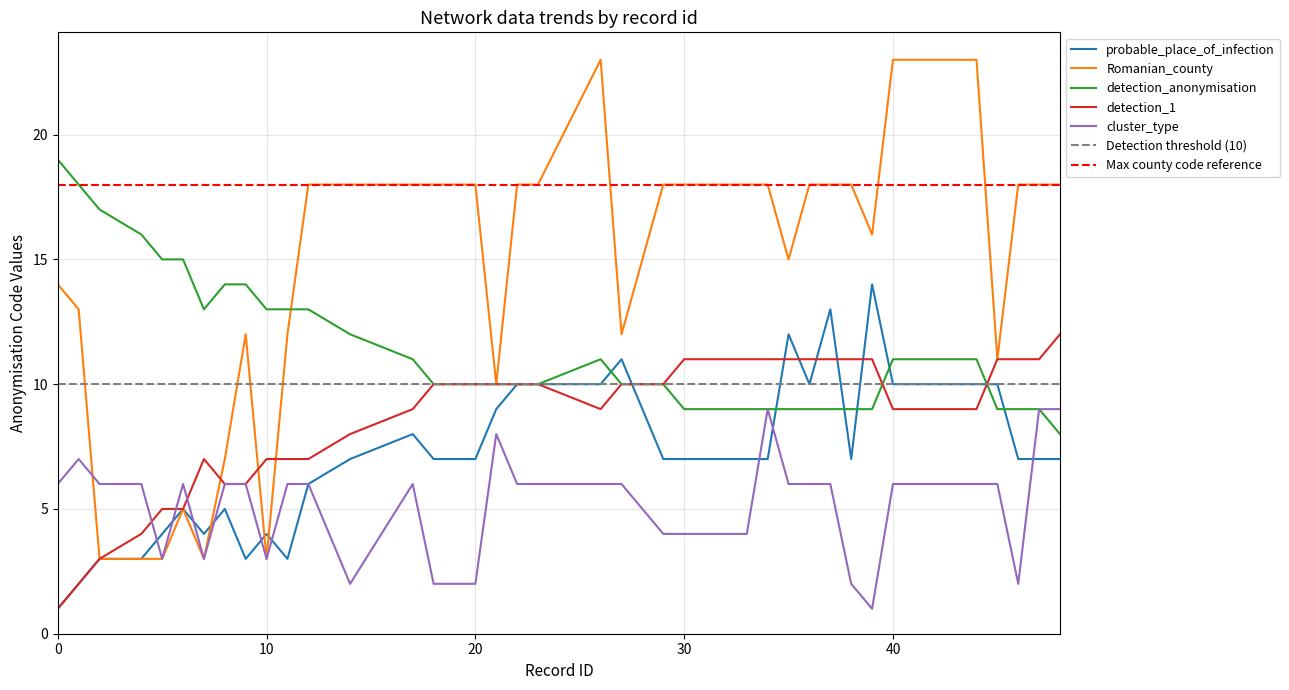

What is the maximum value for detection_anonymisation?

19